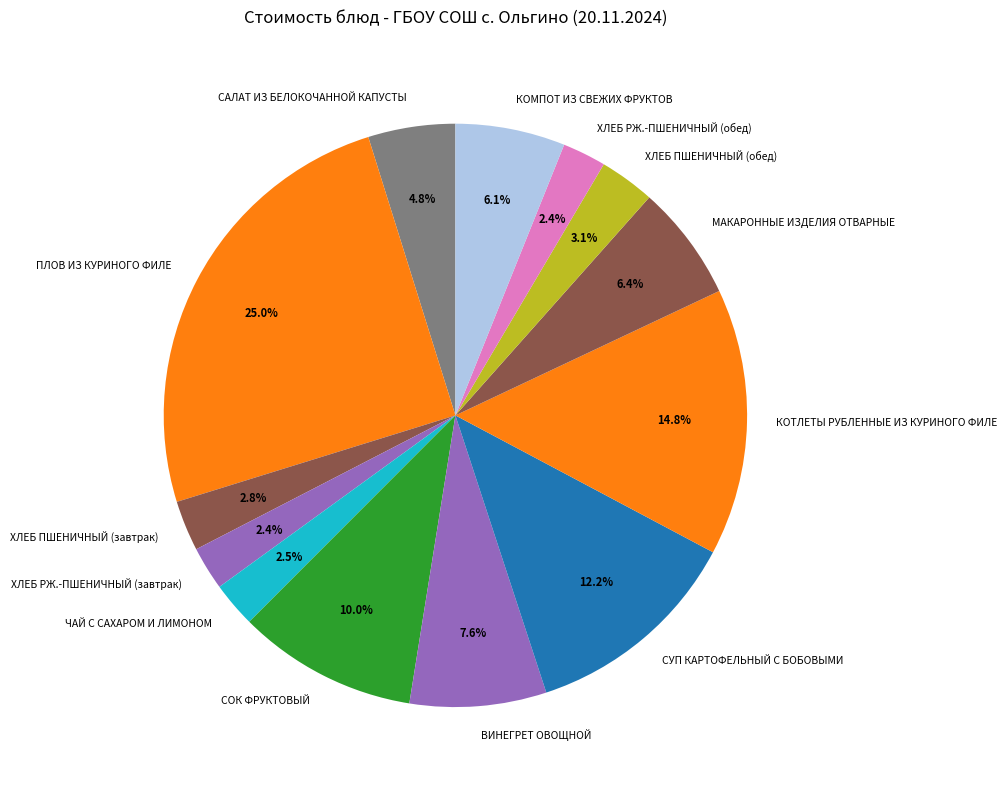

What percentage is the МАКАРОННЫЕ ИЗДЕЛИЯ ОТВАРНЫЕ slice, to the nearest percent?

6%